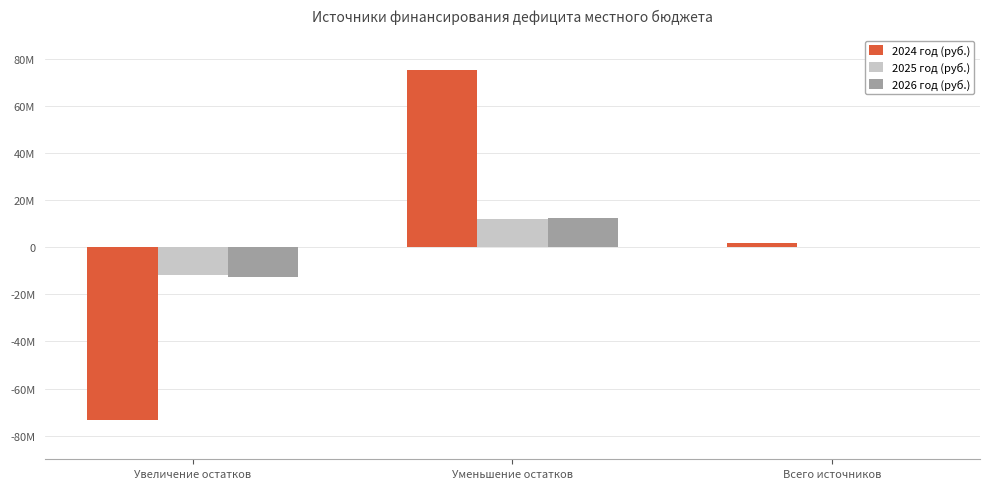

What are all the series names shown in the legend?

2024 год (руб.), 2025 год (руб.), 2026 год (руб.)